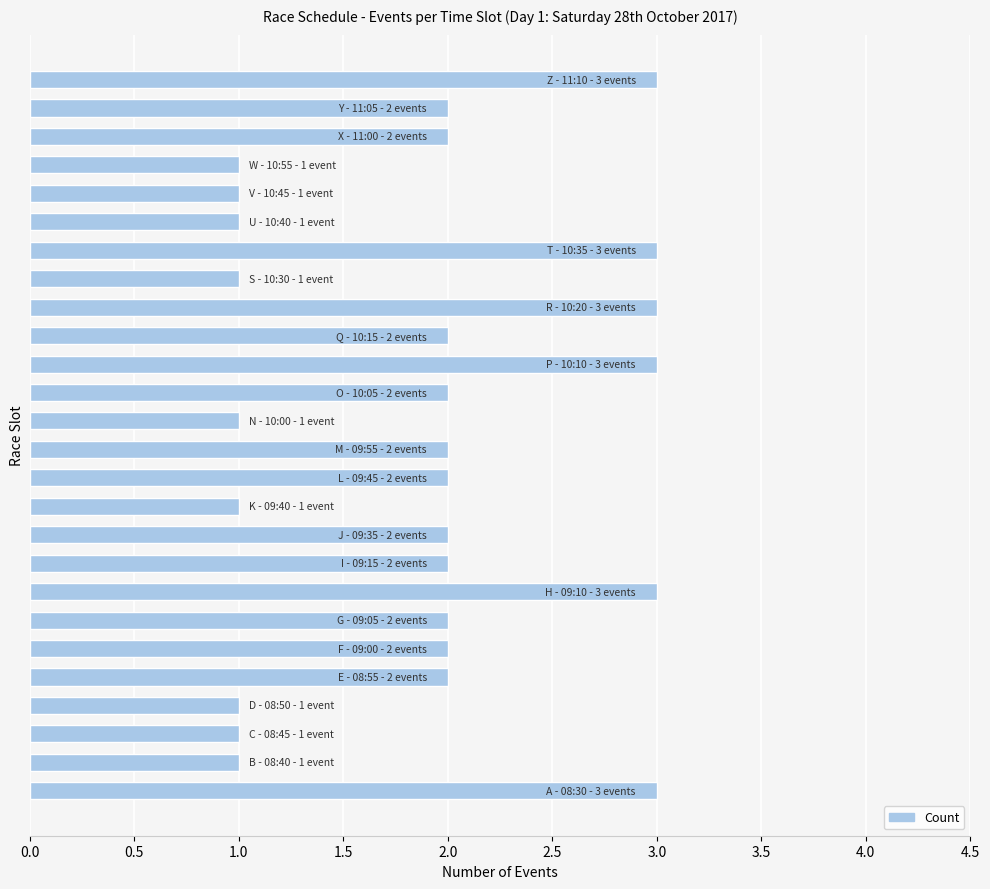

What is the sum of all values?

49